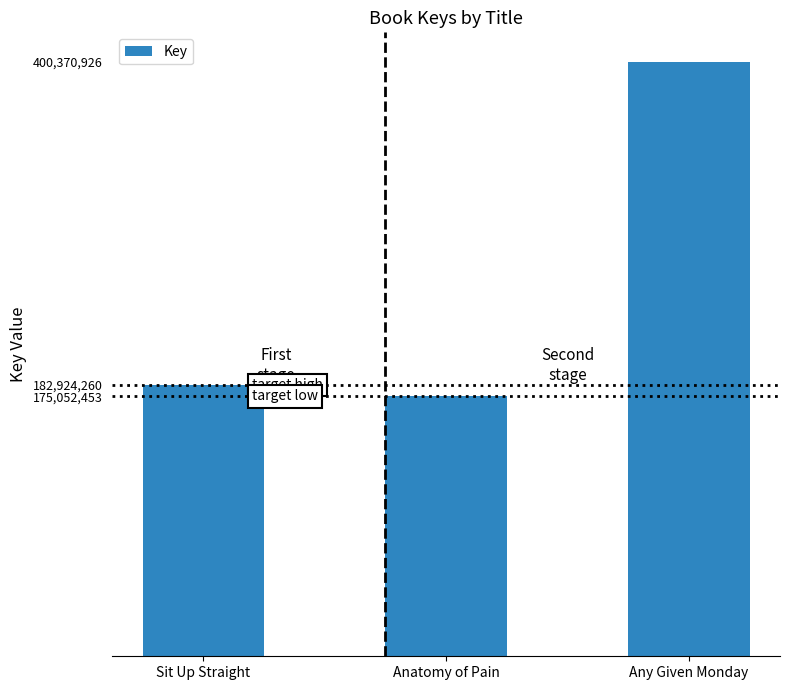

Rank the categories by value from lowest to highest.

Anatomy of Pain, Sit Up Straight, Any Given Monday